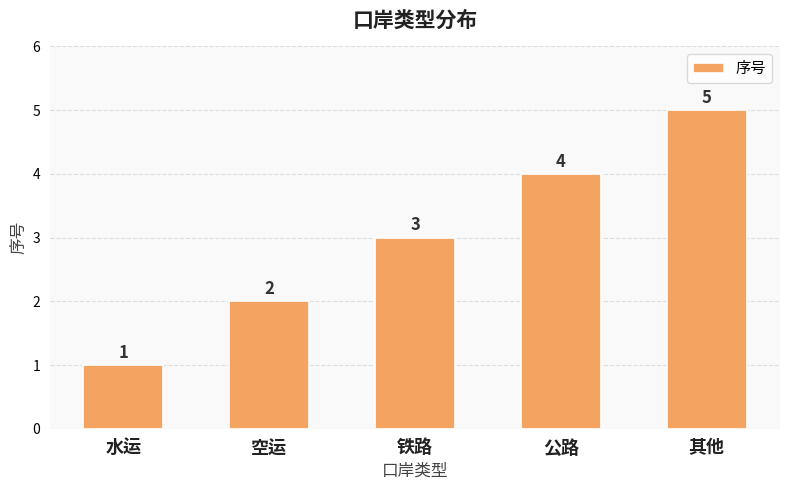

What position from the left is 其他?

5